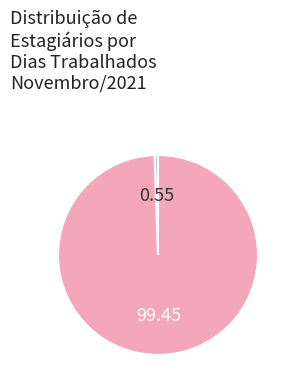

Is there a majority slice in this chart?

Yes